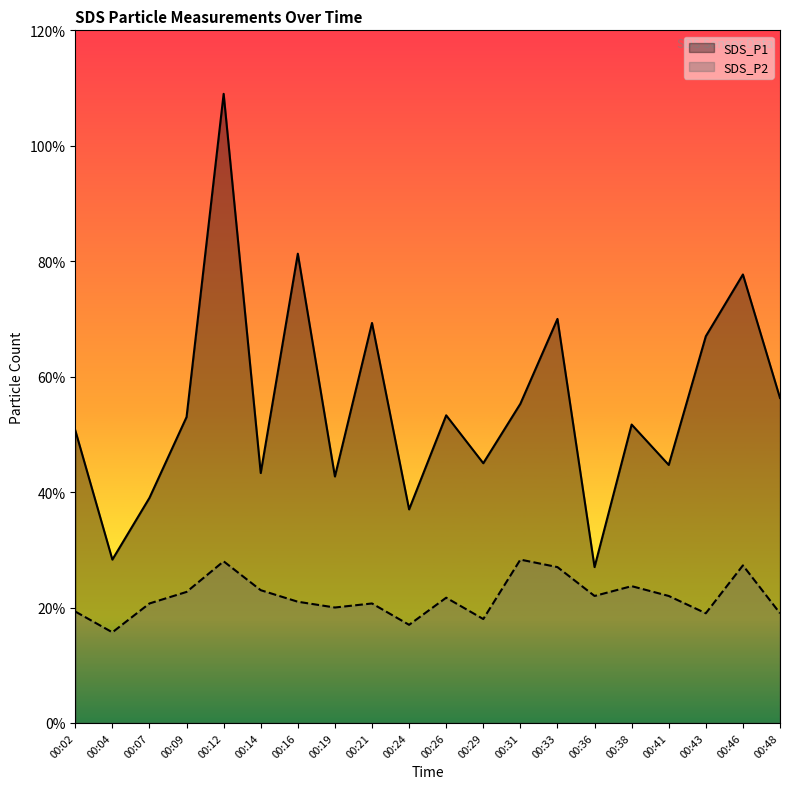

The SDS_P1 series shows 11.0 at 00:33. True or false?

False